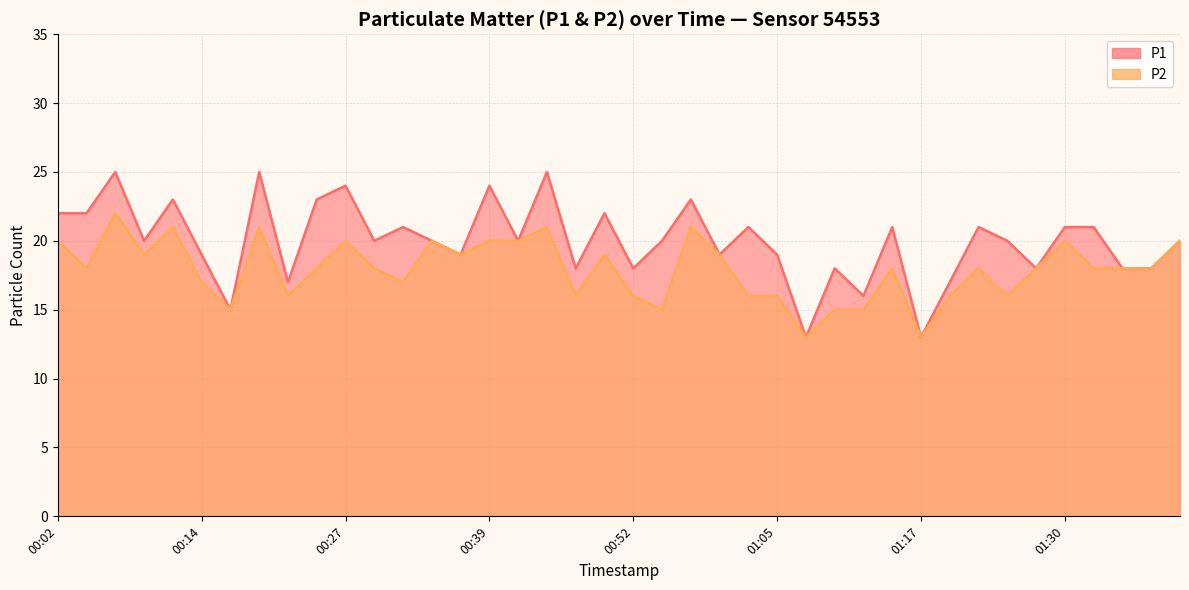

The value of P1 at 00:44 is 25. True or false?

True